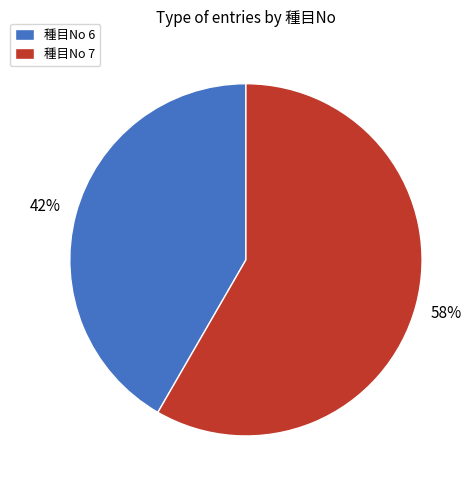

To the nearest percent, what is the average slice percentage?

50%